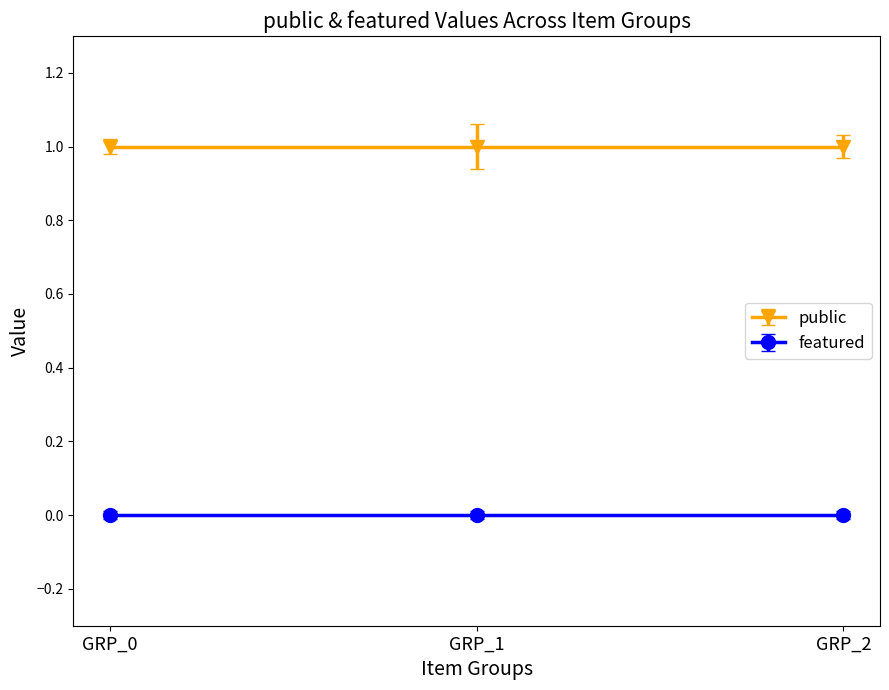

List the series in order of their overall mean, highest first.

public, featured